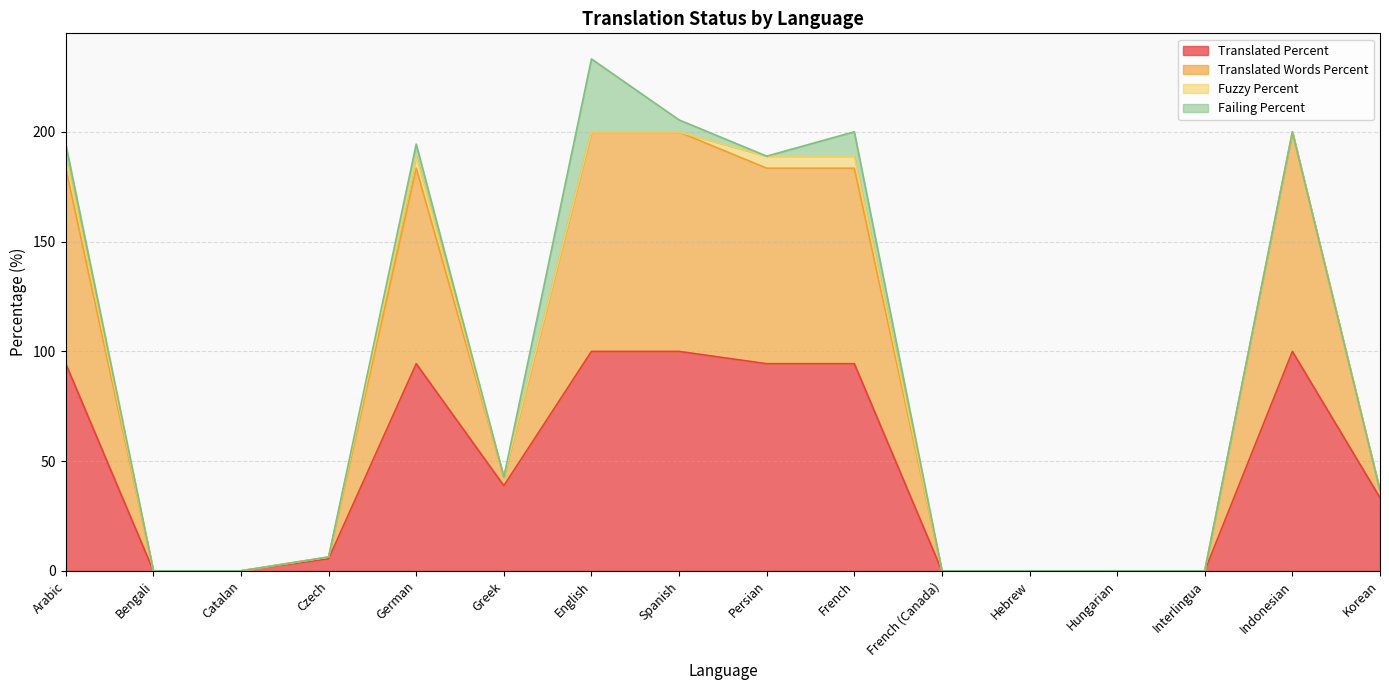

What is the spread (max minus min) of values at German?

89.1